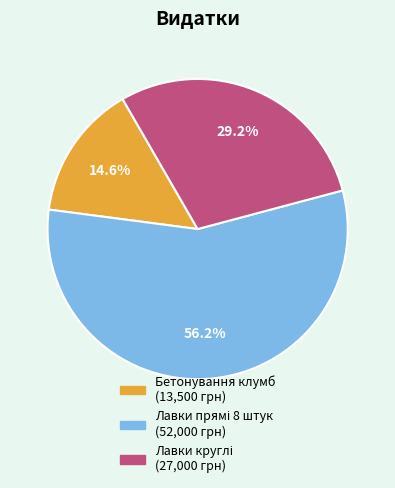

How many segments does this pie chart have?

3